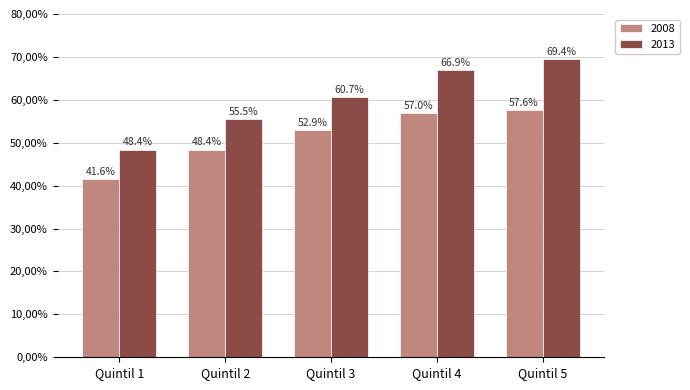

Does the chart contain any negative values?

No